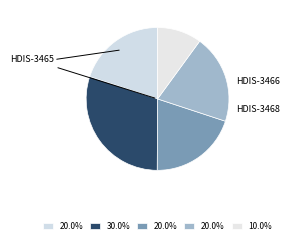

How many slices are in this pie chart?

5